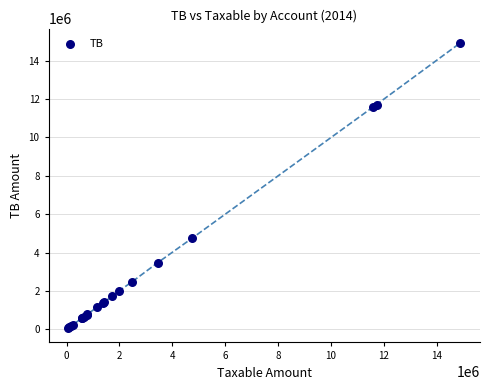

What Y value in the scatter plot is closest to 7496485?

4735066.9